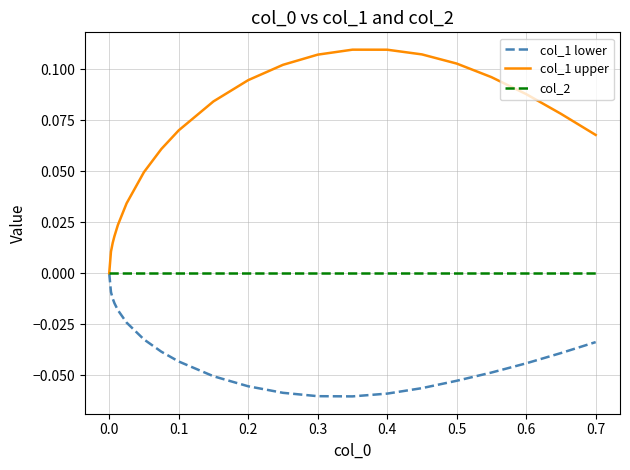

Rank the series by their average value, from highest to lowest.

col_1 upper, col_2, col_1 lower